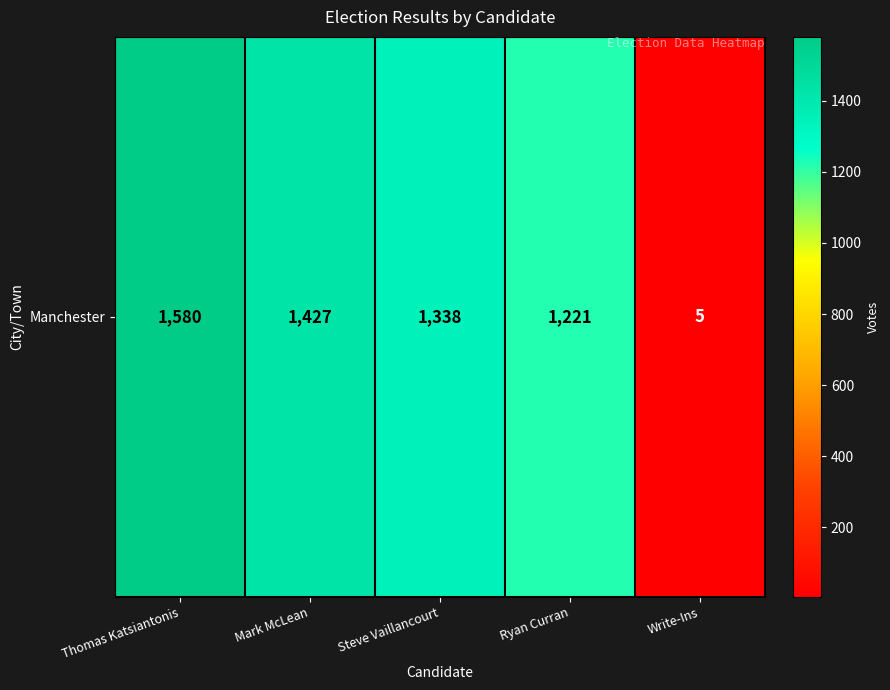

Reading left to right, transcribe all the data shown in this chart.

1580	1427	1338	1221	5